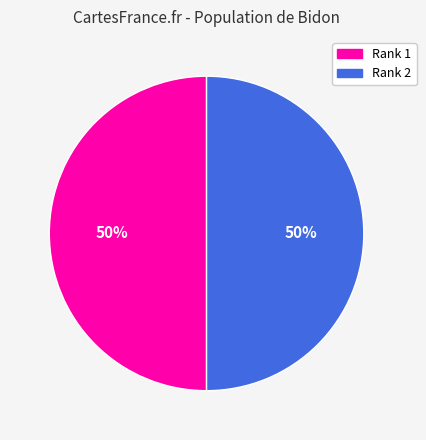

How many segments does this pie chart have?

2